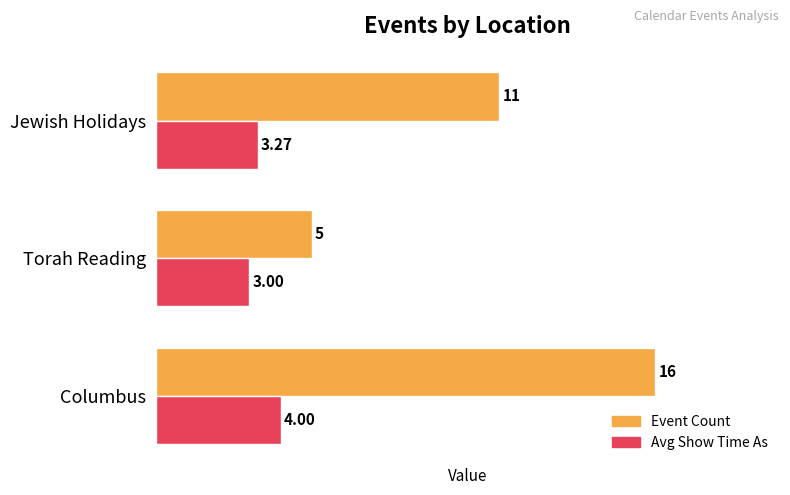

Rank the categories by Event Count value from lowest to highest.

Torah Reading, Jewish Holidays, Columbus